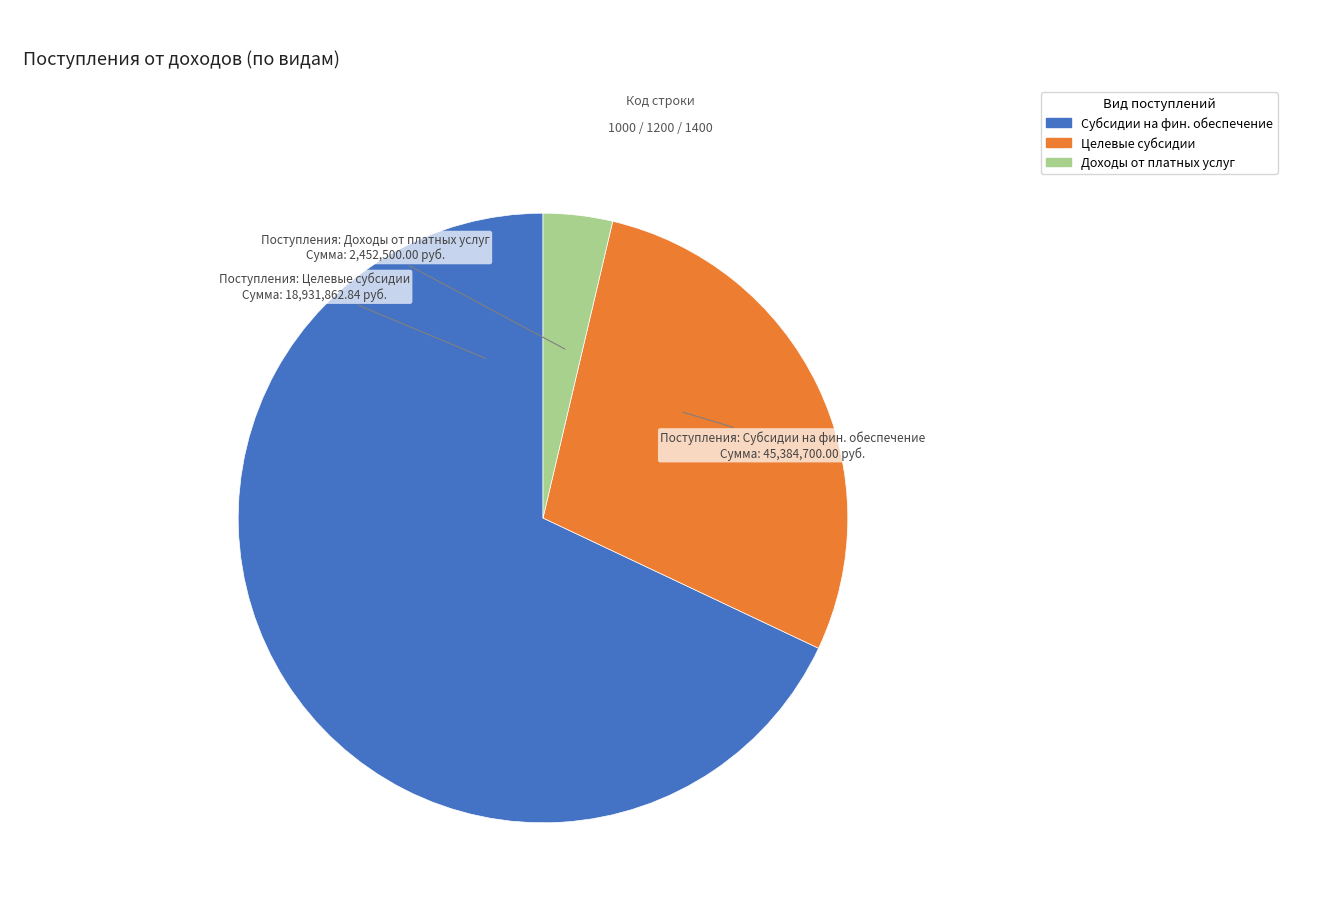

Rank the categories by value from highest to lowest.

Субсидии на фин. обеспечение, Целевые субсидии, Доходы от платных услуг